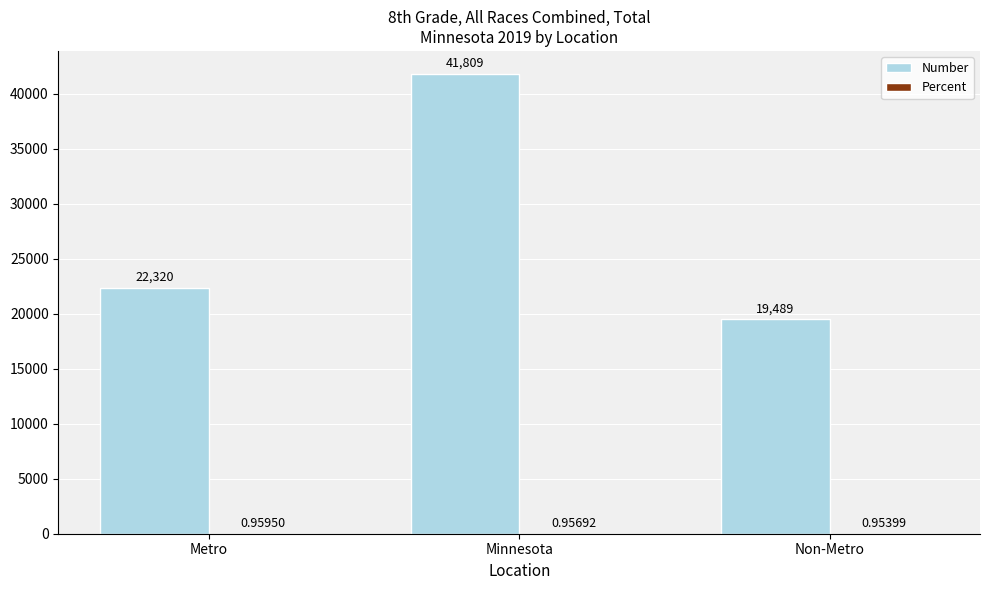

What is the total value across all series at Metro?

22321.0